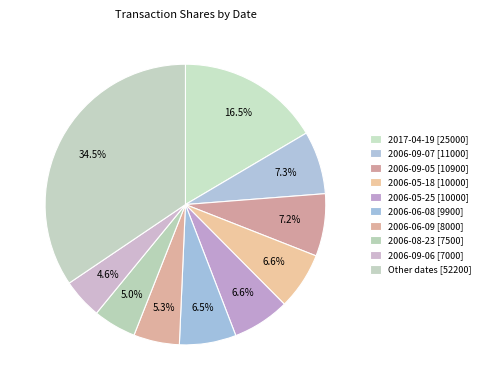

How many slices are in this pie chart?

10